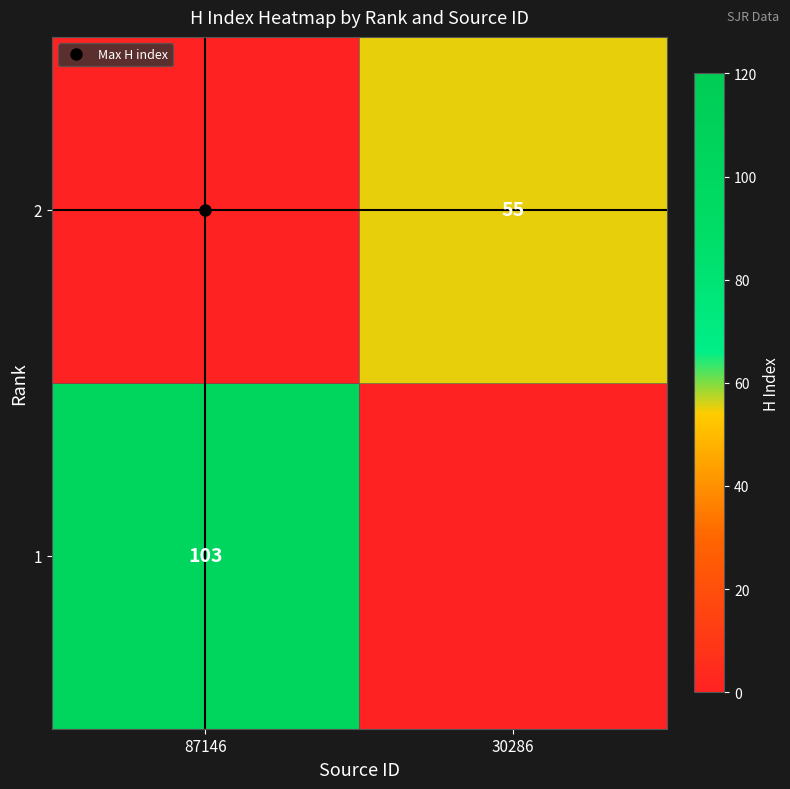

Where is 2 nearest to the value 27?

87146